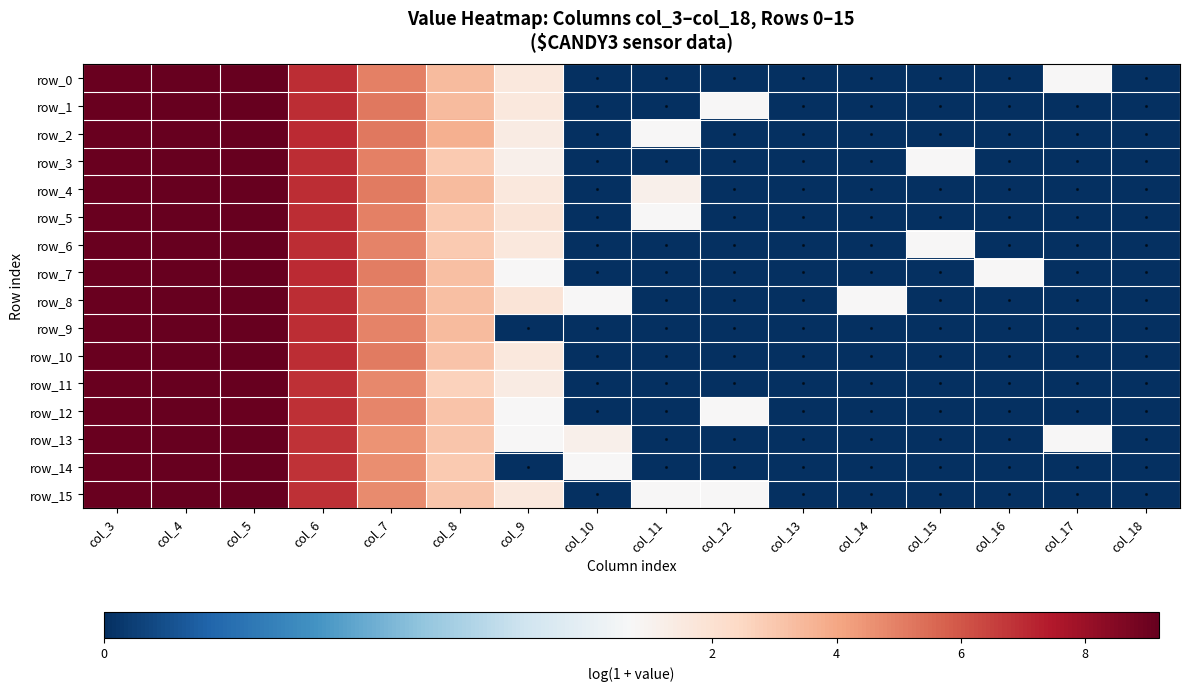

How many series are shown in this chart?

16